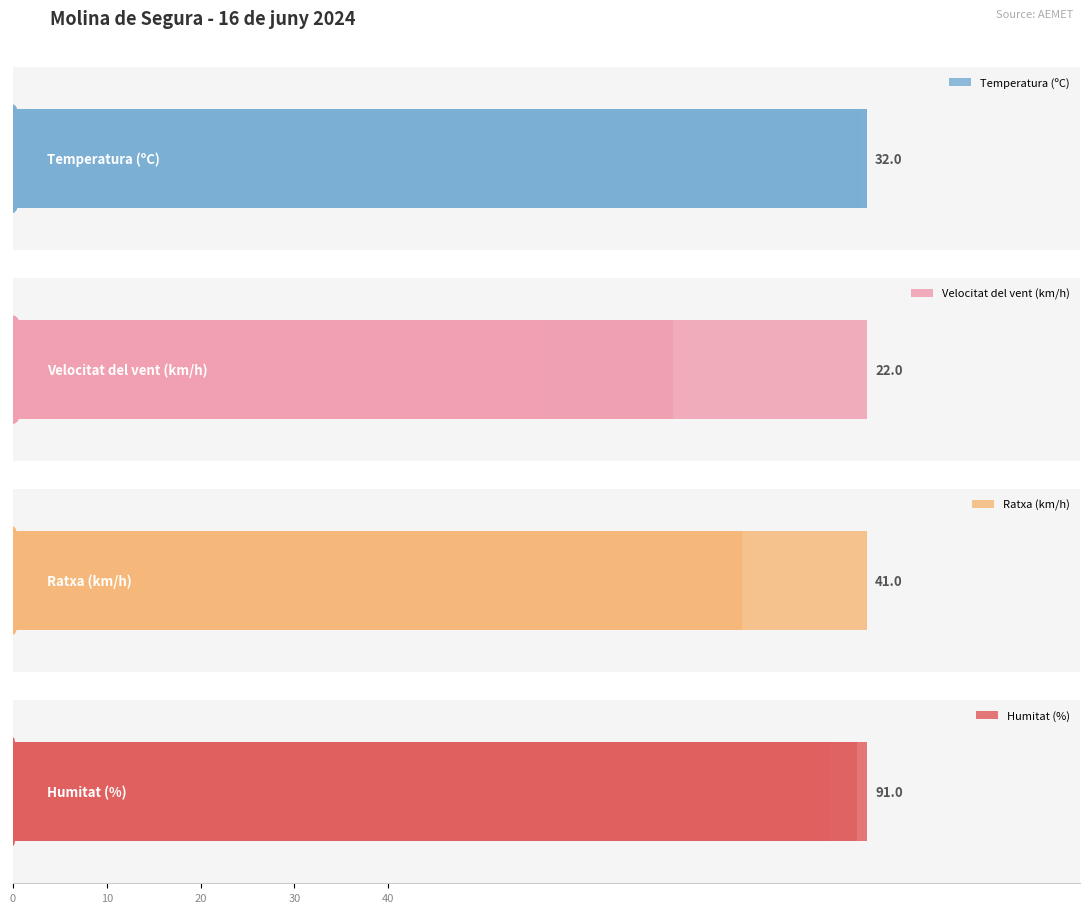

What is the greatest value displayed?

91.0